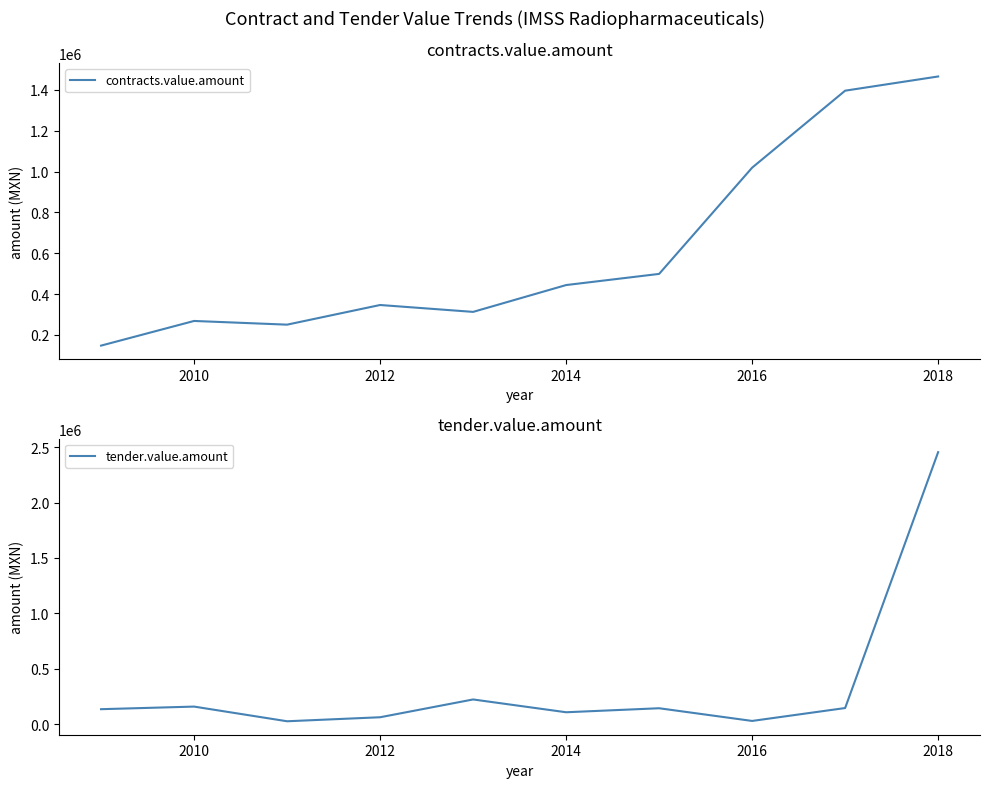

In tender.value.amount, how many points are higher than both neighbors (excluding endpoints)?

3